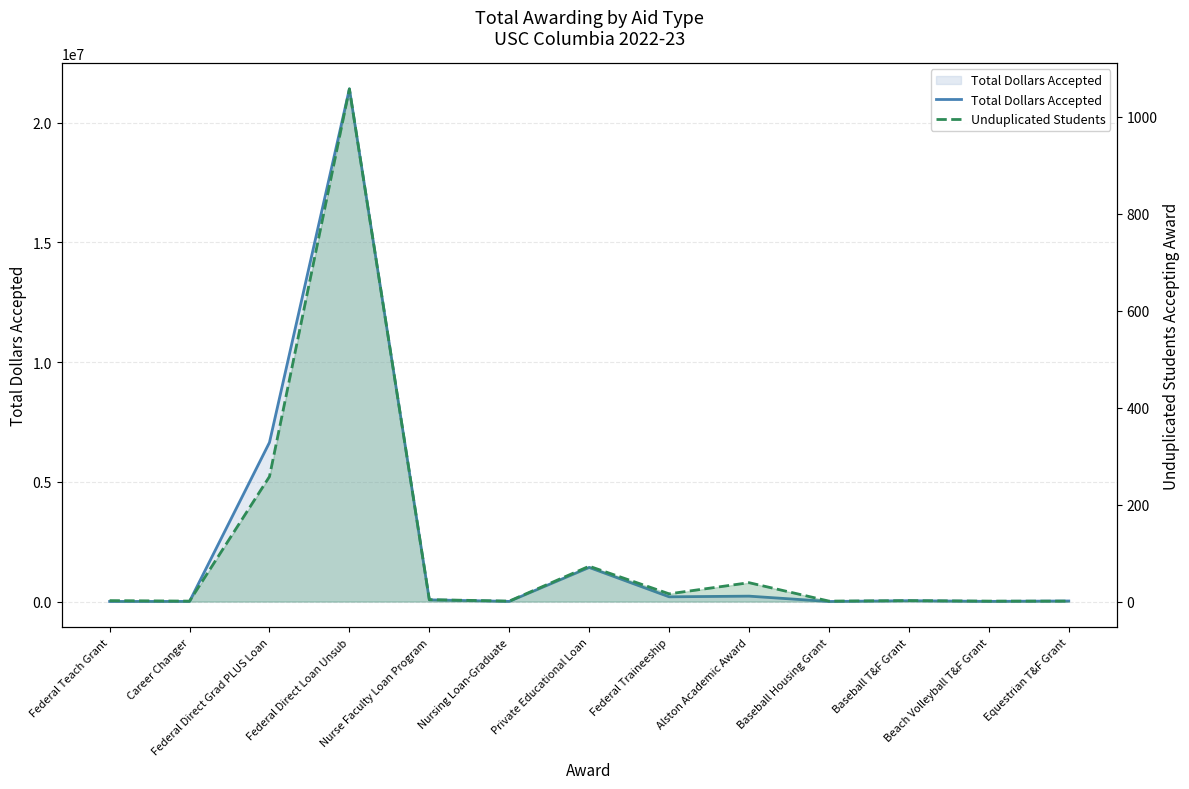

True or false: Total Dollars Accepted and Unduplicated Students cross at least once.

False